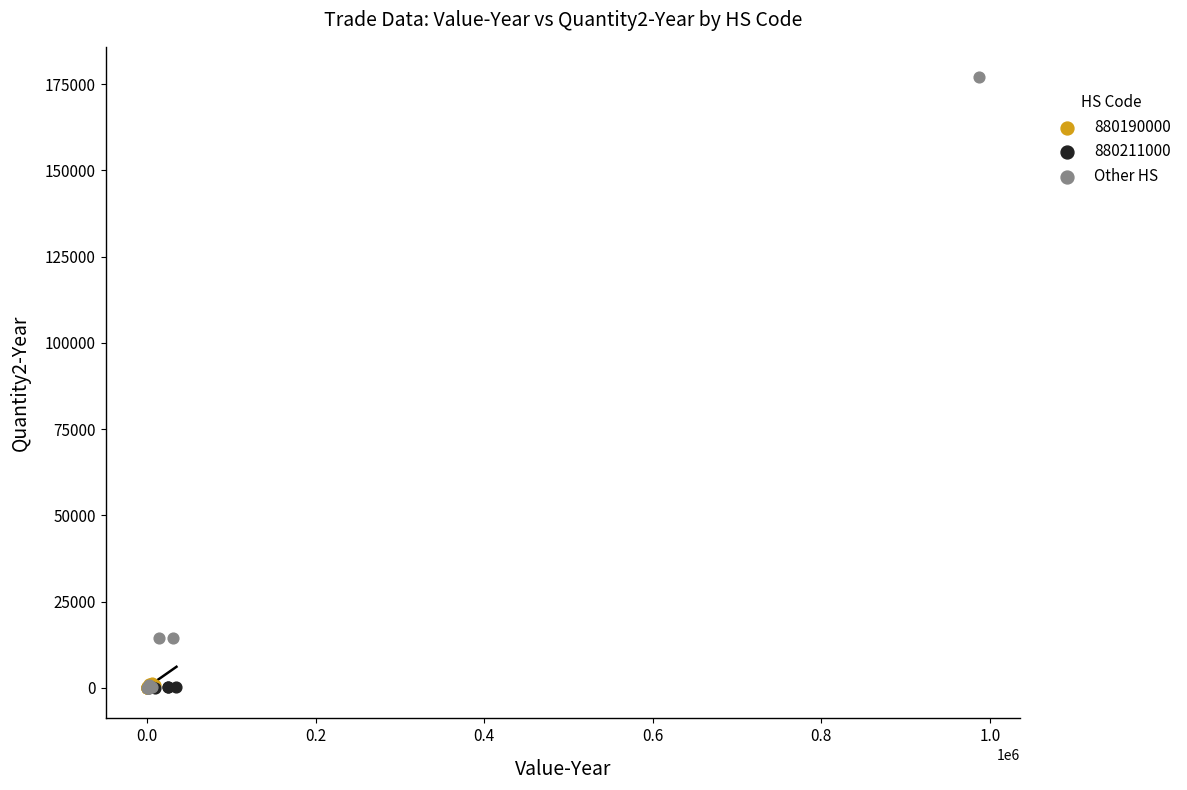

Which series has the widest spread of Y values?

Other HS